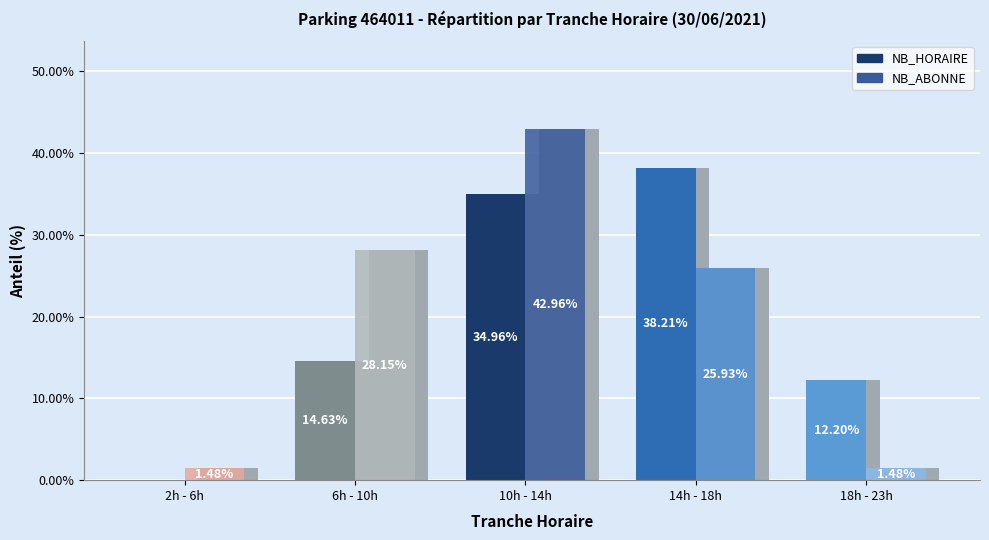

Rank the series by their maximum value, from highest to lowest.

NB_ABONNE, NB_HORAIRE